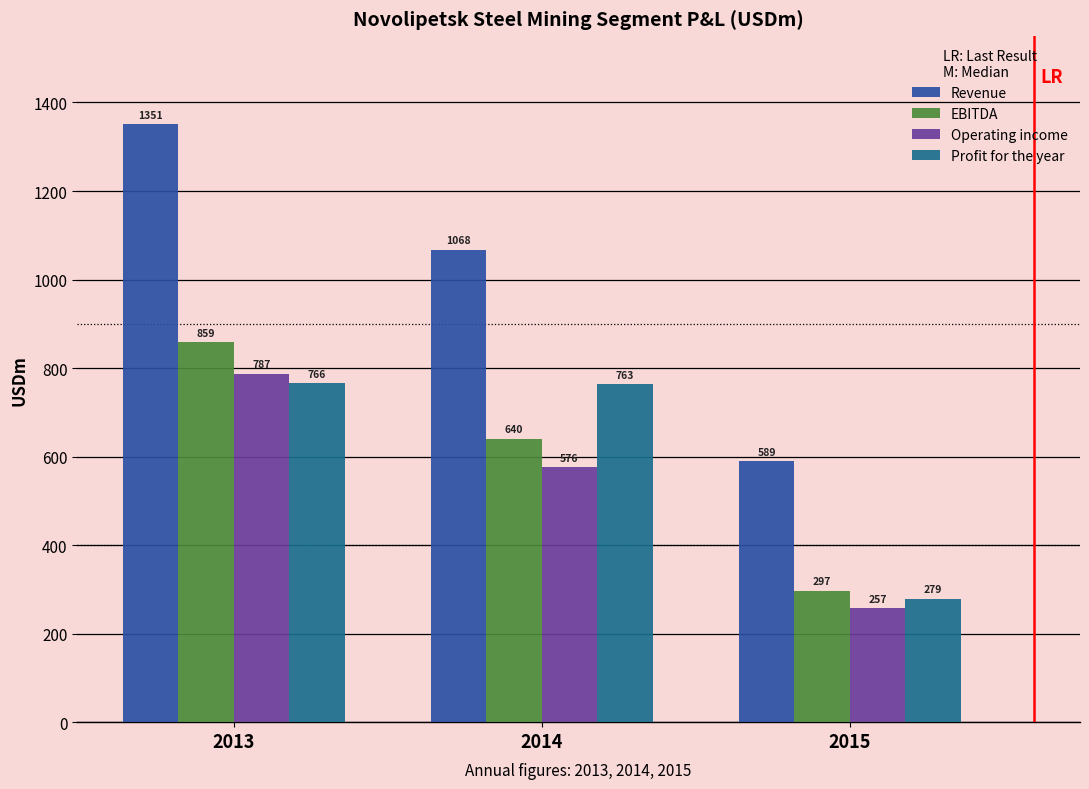

What value does the Operating income series have at 2015?

256.8